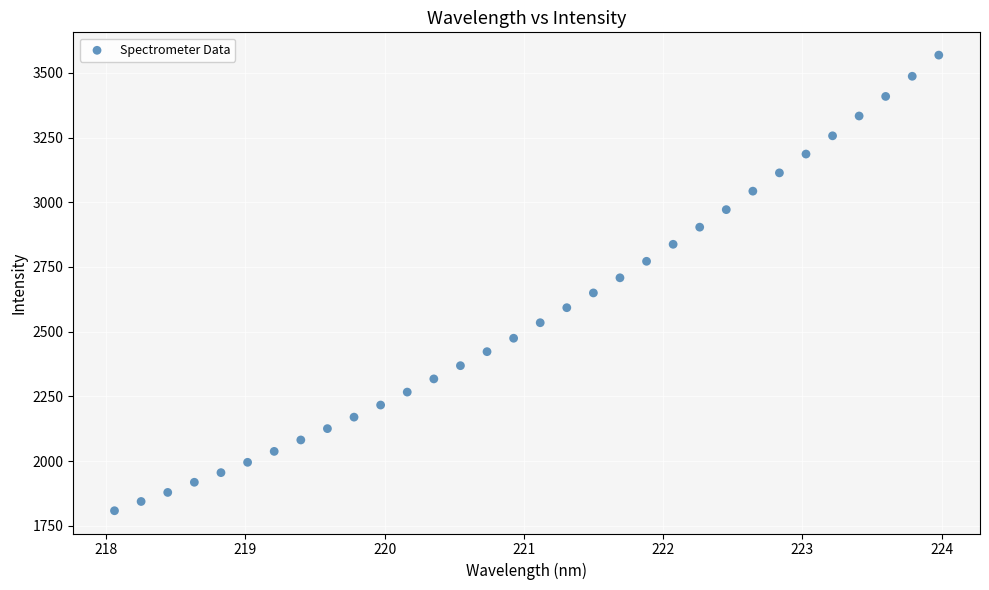

What is the range of Y values (max minus min)?

1760.3